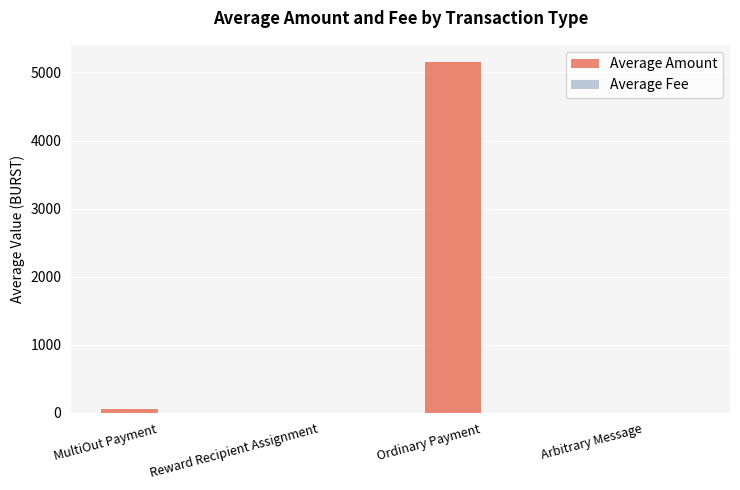

What is the greatest value displayed?

5148.5